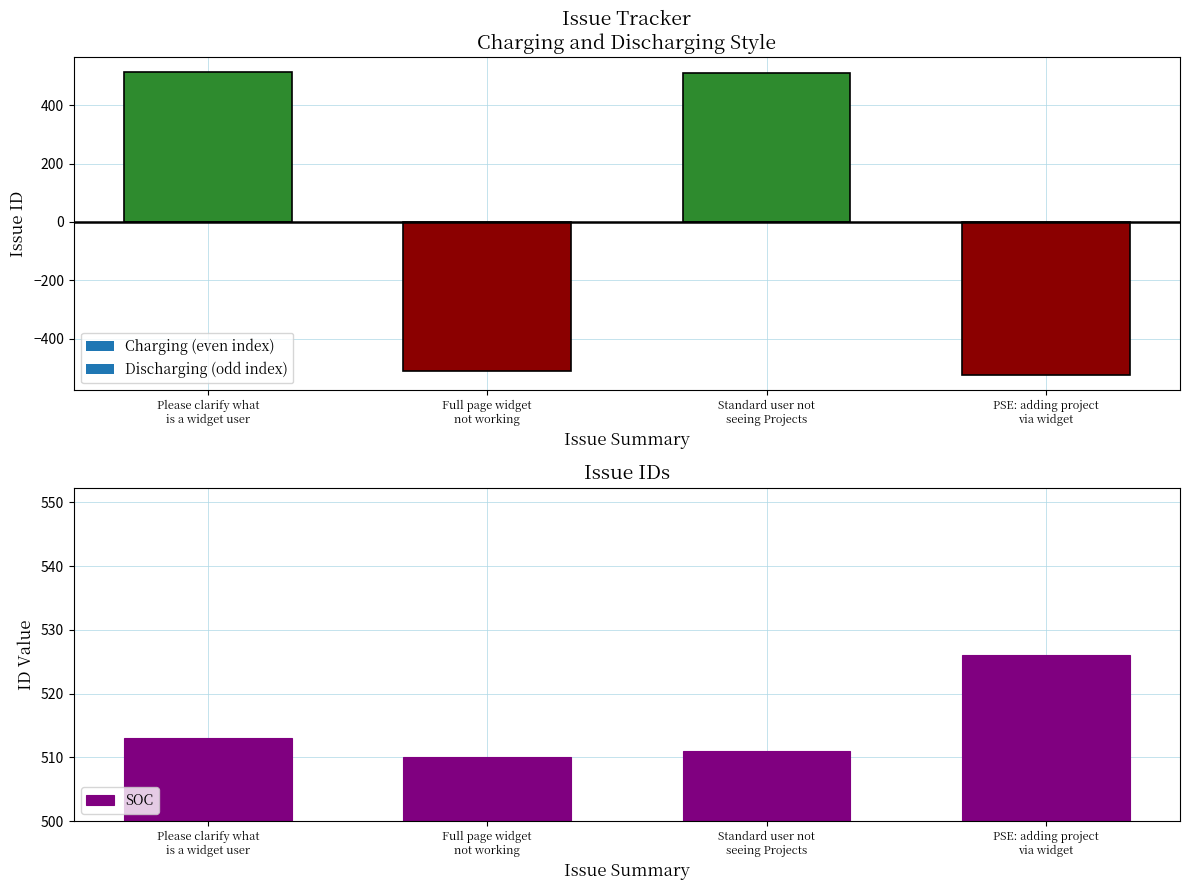

Reading left to right, extract all data points from this chart.

Please clarify what
is a widget user=513	Full page widget
not working=510	Standard user not
seeing Projects=511	PSE: adding project
via widget=526